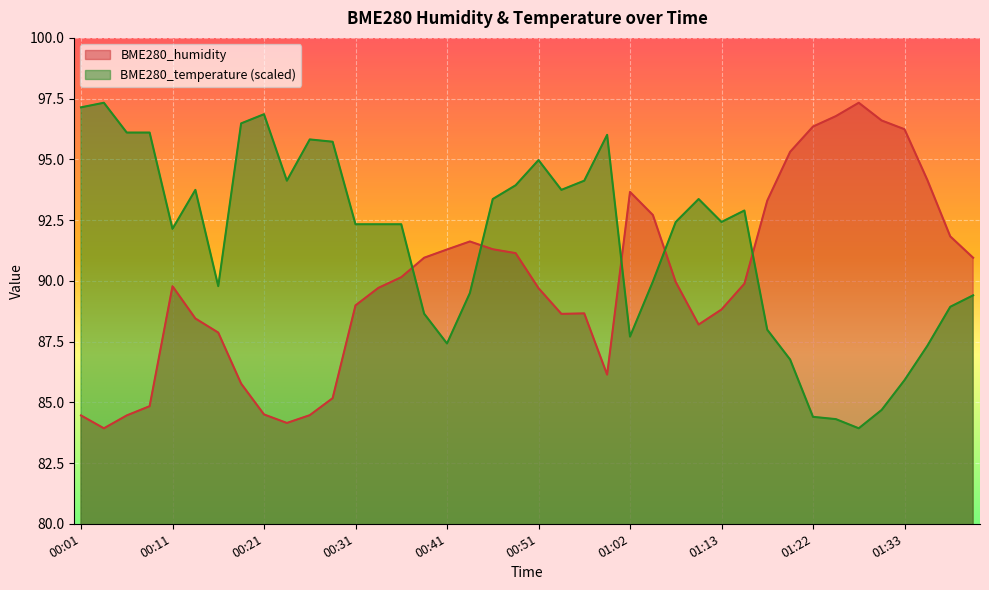

The BME280_humidity series shows 84.5 at 00:27. True or false?

True